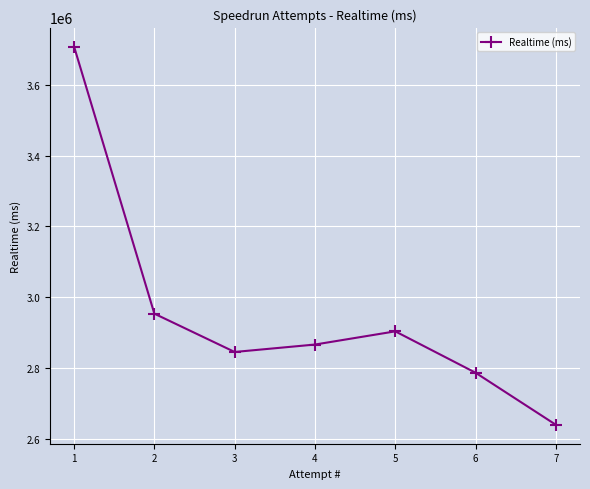

Rank the categories by value from lowest to highest.

7, 6, 3, 4, 5, 2, 1